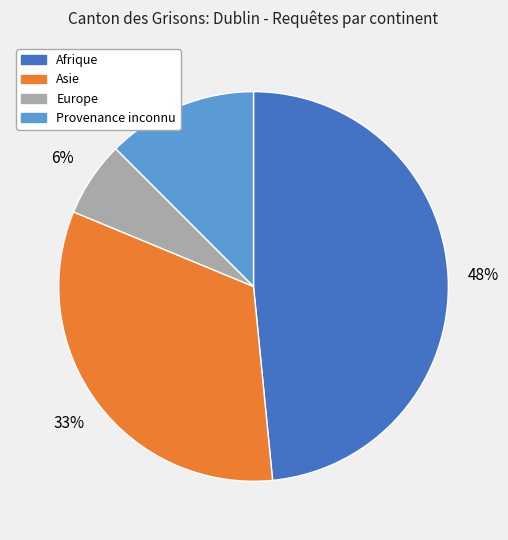

Is there a majority slice in this chart?

No